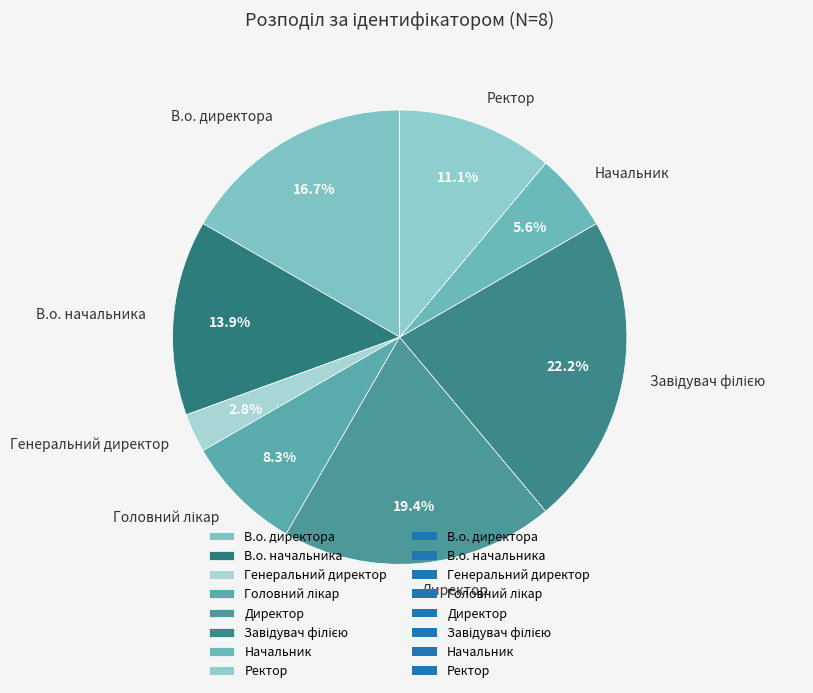

Is it true that Генеральний директор is 3% of the pie?

True